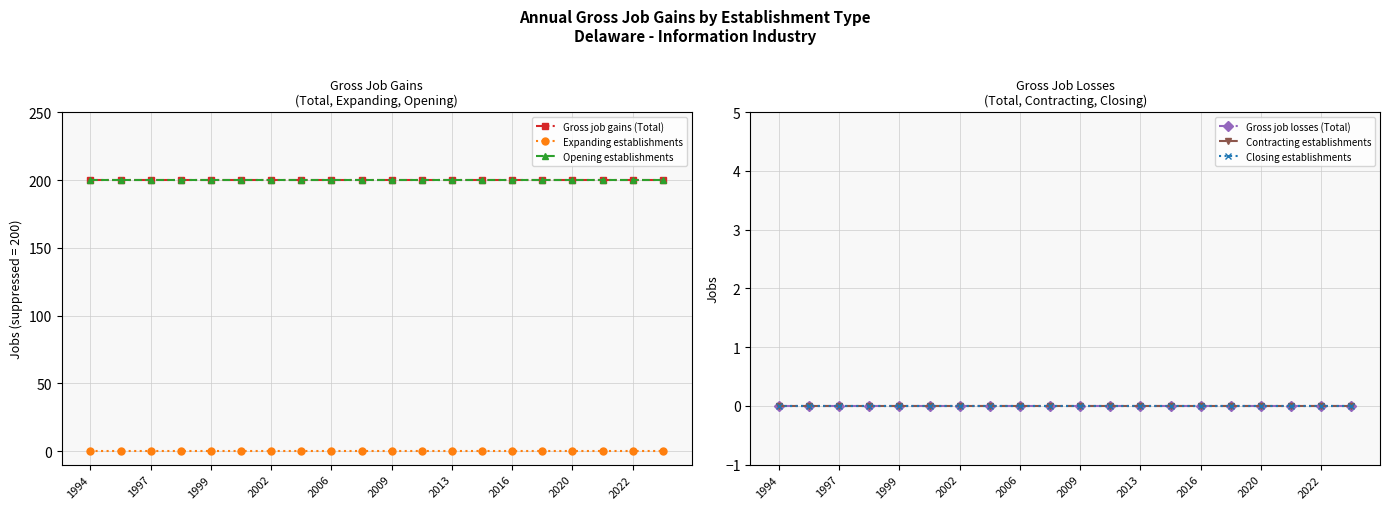

What are all the series names shown in the legend?

Gross job gains (Total), Expanding establishments, Opening establishments, Gross job losses (Total), Contracting establishments, Closing establishments